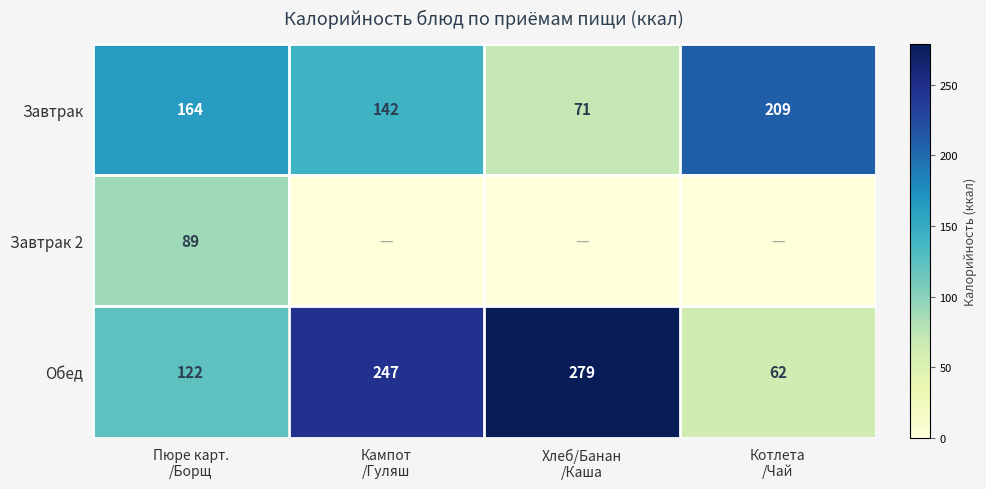

Count the Обед values in the range 122 to 279.

3